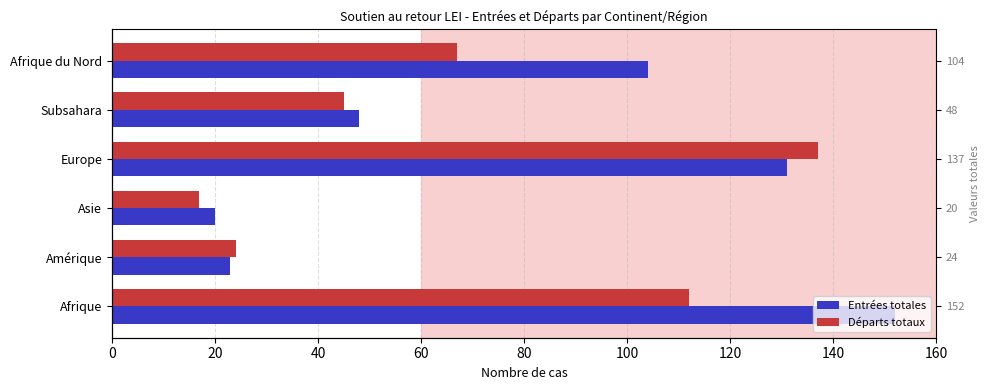

How many bars are there in total?

12